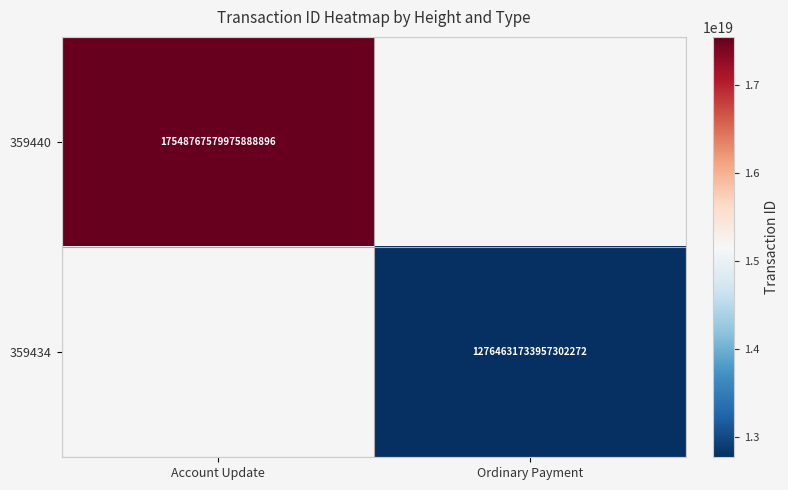

Which category has the lowest value across all series?

Ordinary Payment